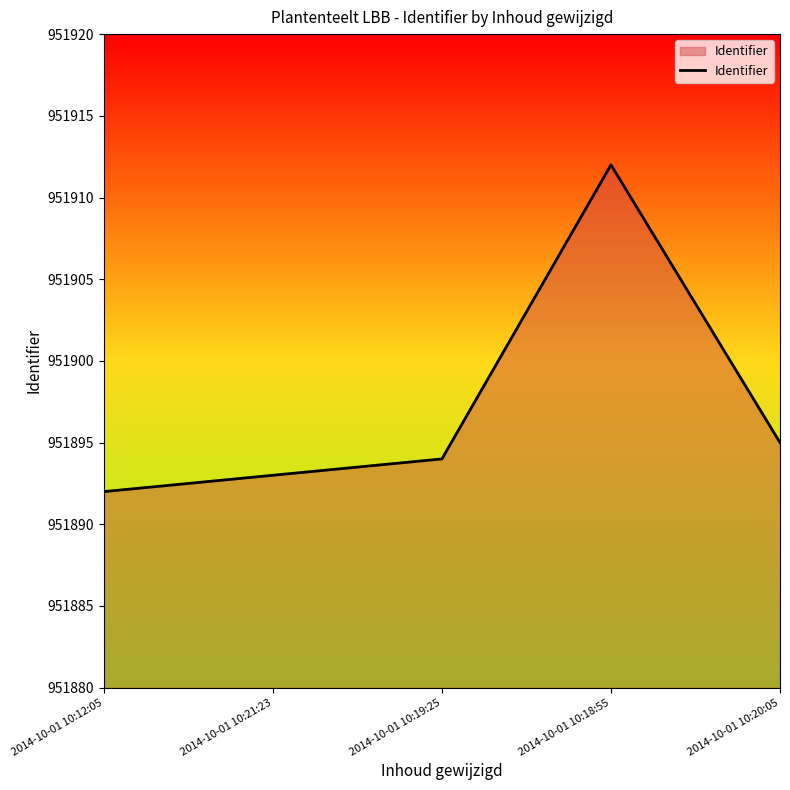

List the labels in order of value, smallest first.

2014-10-01 10:12:05, 2014-10-01 10:21:23, 2014-10-01 10:19:25, 2014-10-01 10:20:05, 2014-10-01 10:18:55